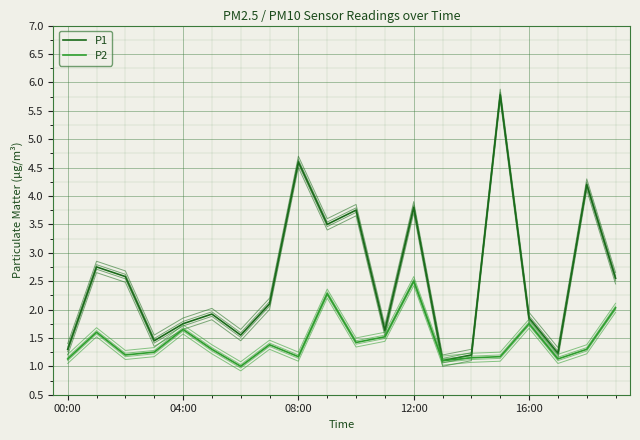

How many distinct data groups are displayed?

10